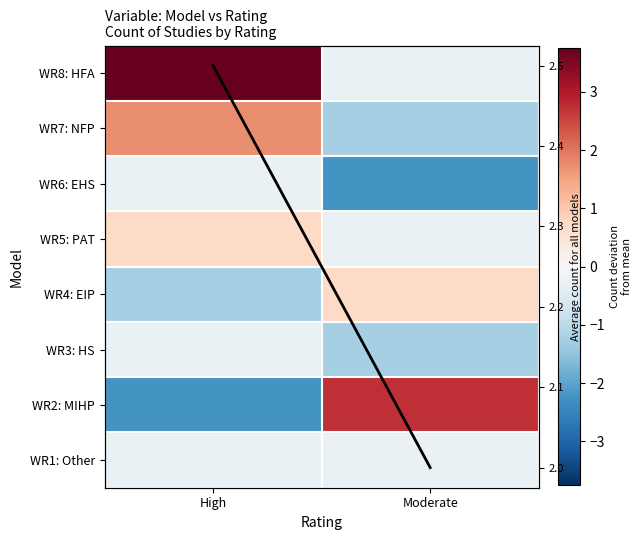

At which label does Avg count reach its peak?

High